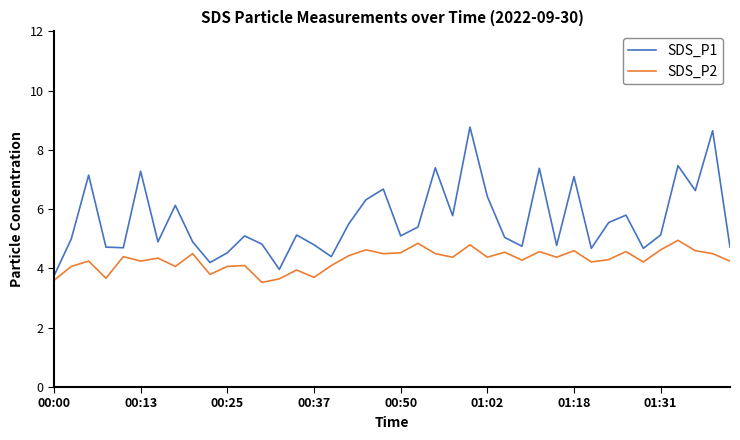

What is the minimum value for SDS_P2?

3.5